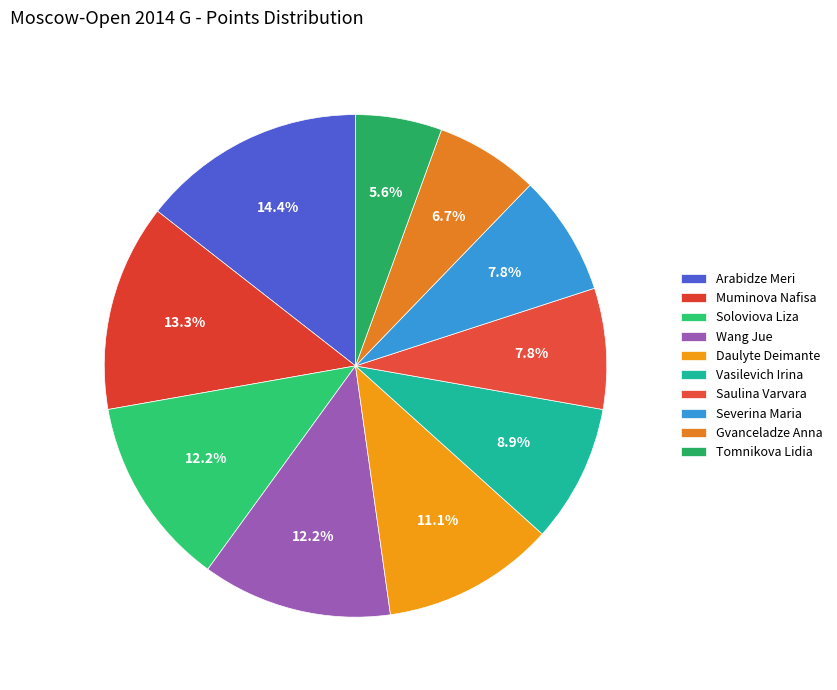

Is Tomnikova Lidia the majority of the pie?

No